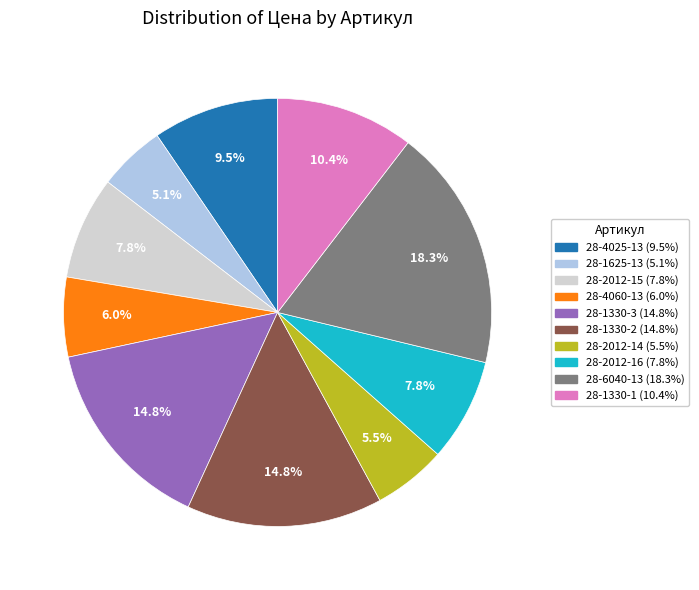

Is it true that 28-4025-13 is 22% of the pie?

False